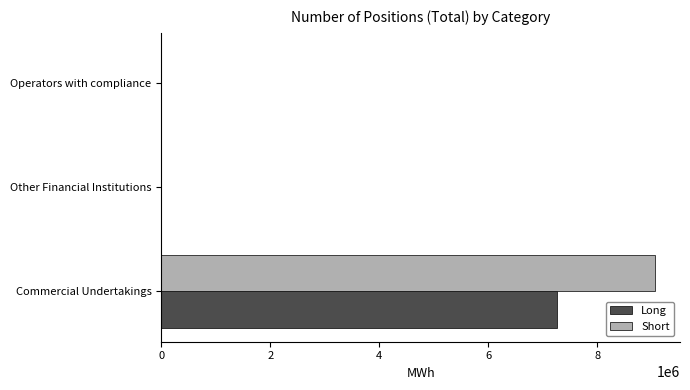

What is the greatest value displayed?

9063744